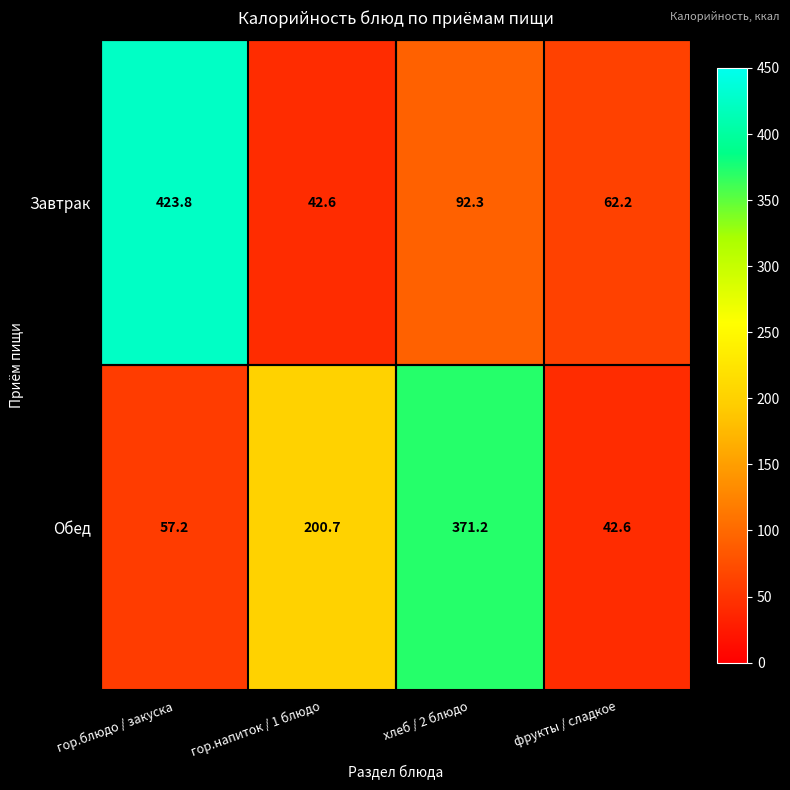

Where is Обед nearest to the value 206?

гор.напиток / 1 блюдо